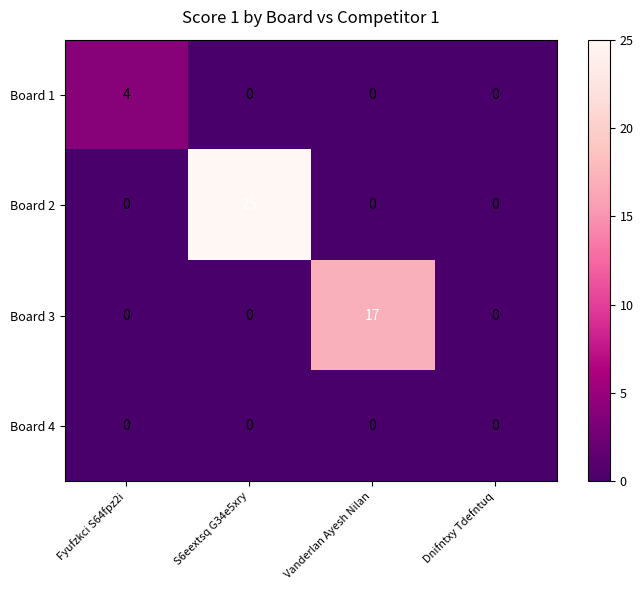

What is the average value of the Board 3 series?

4